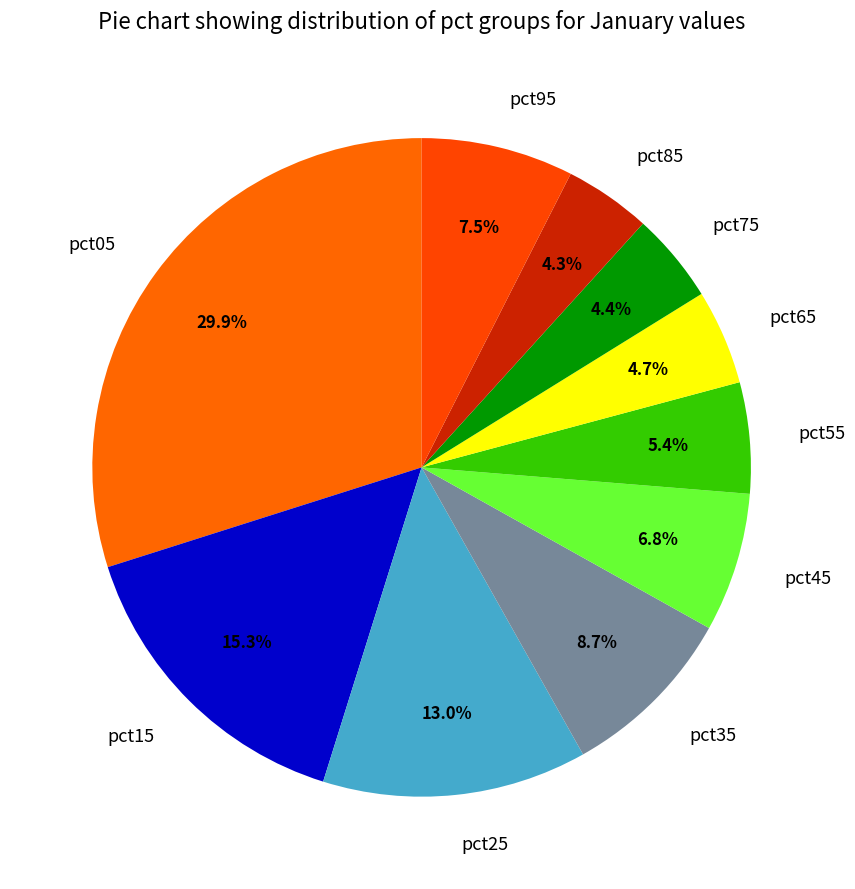

What percentage is NOT represented by pct15?

84.7%